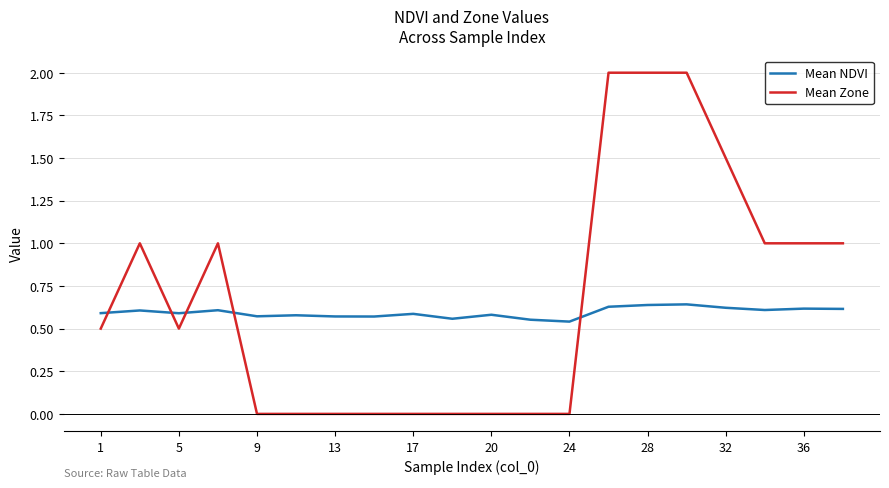

What is the maximum value shown in the chart?

2.0